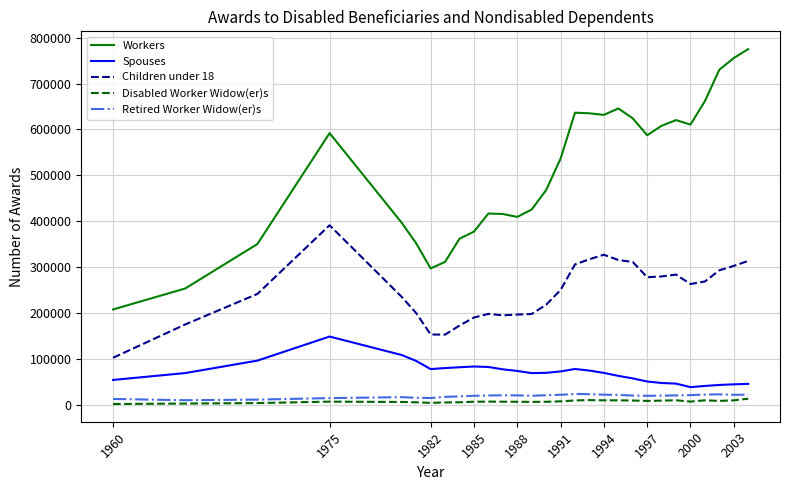

Which series has the widest spread of values?

Workers